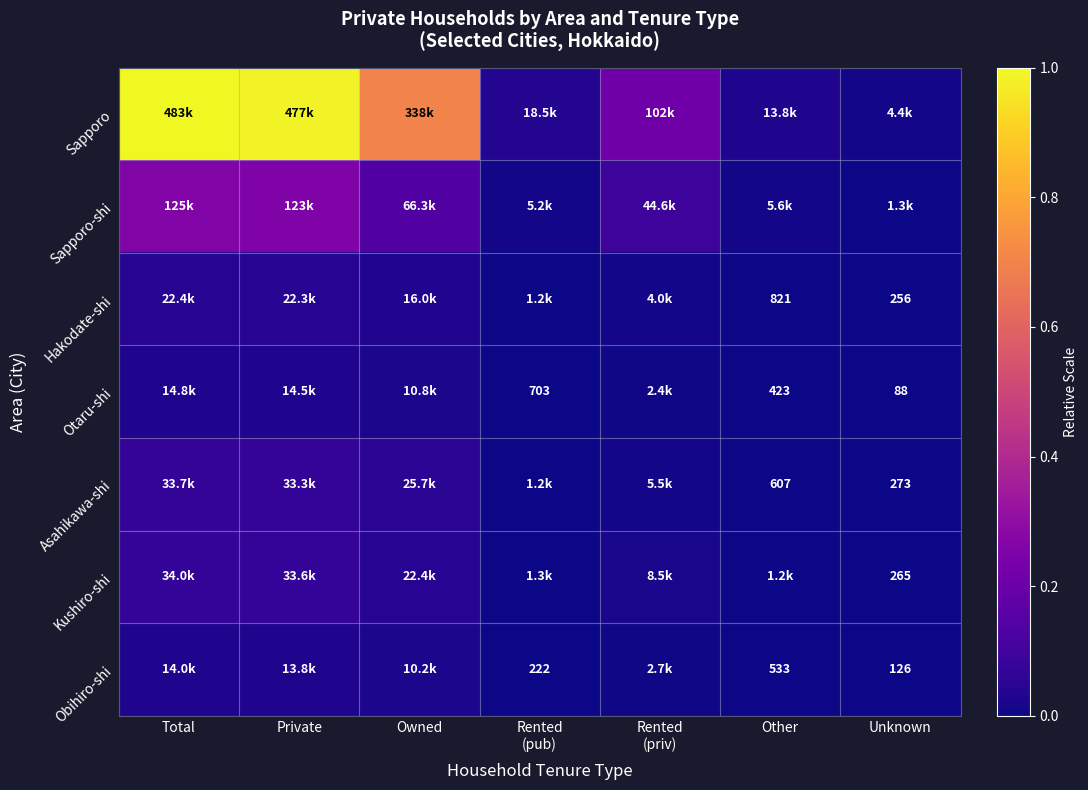

The Otaru-shi series shows 0.0 at Owned. True or false?

False